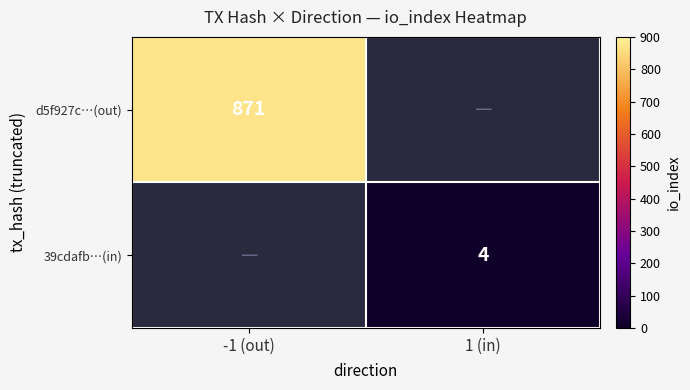

The value of 39cdafb…(in) at 1 (in) is 4. True or false?

True